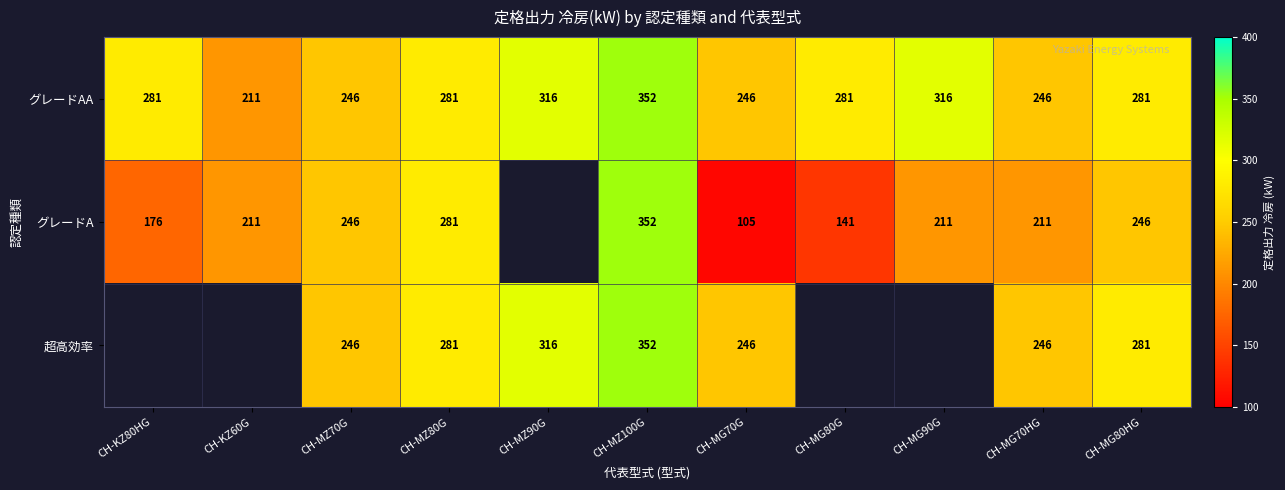

What is the spread (max minus min) of values at CH-MG70HG?

35